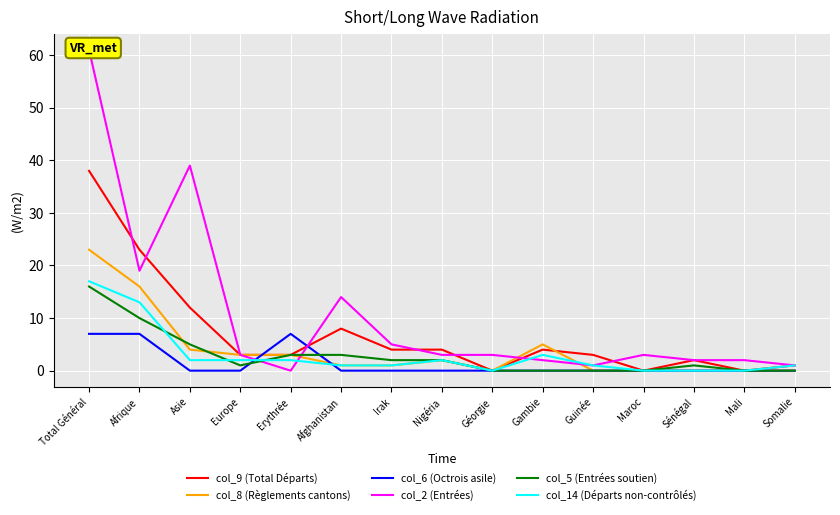

True or false: col_9 (Total Départs) and col_14 (Départs non-contrôlés) cross at least once.

False